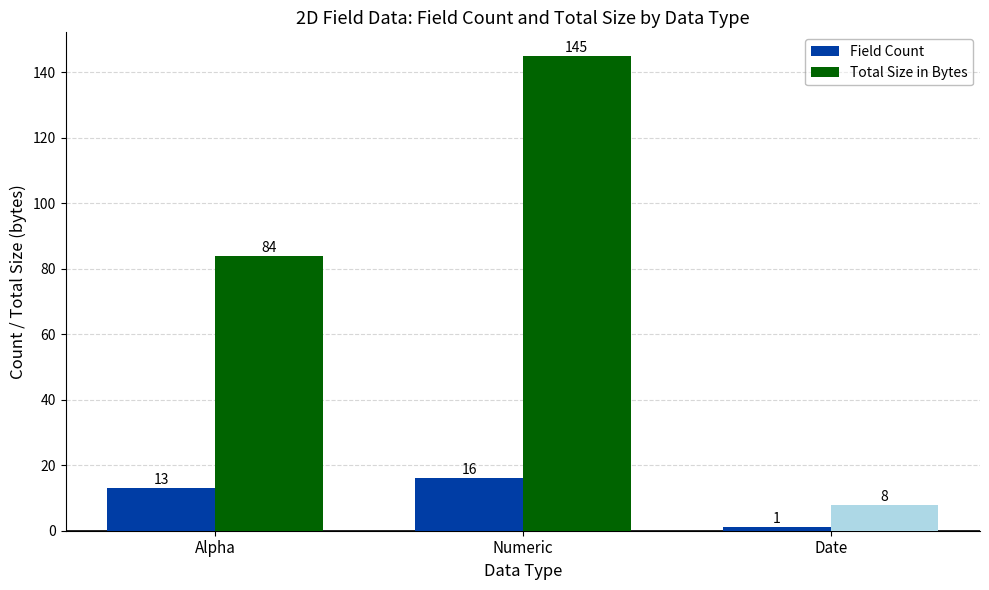

Rank the categories by Field Count value from lowest to highest.

Date, Alpha, Numeric